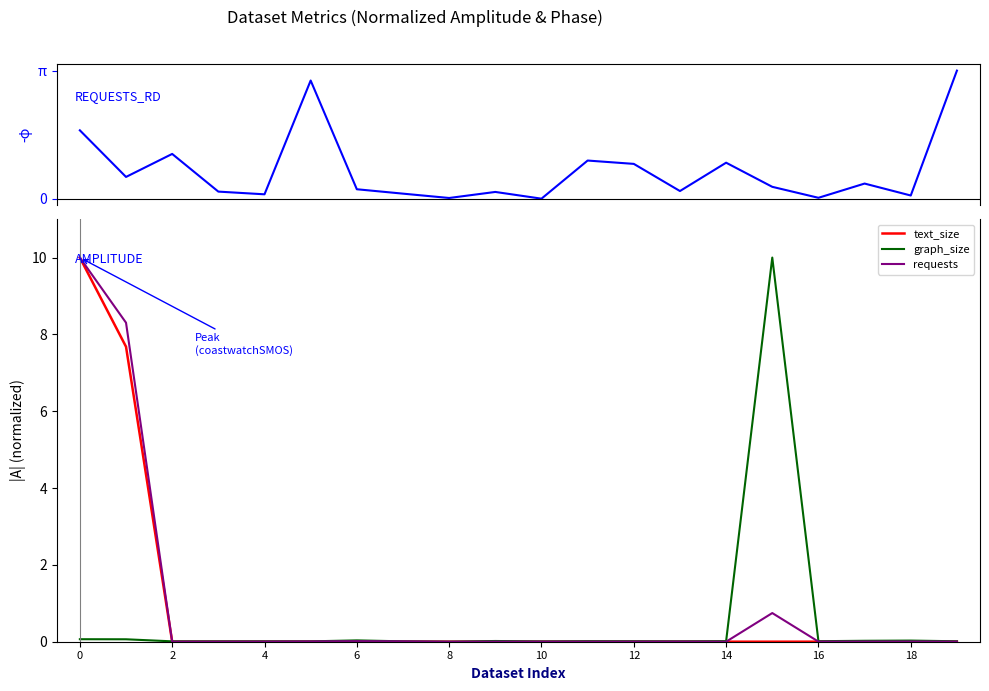

What is the difference between the requests_rd values at 11 and 15?

0.6